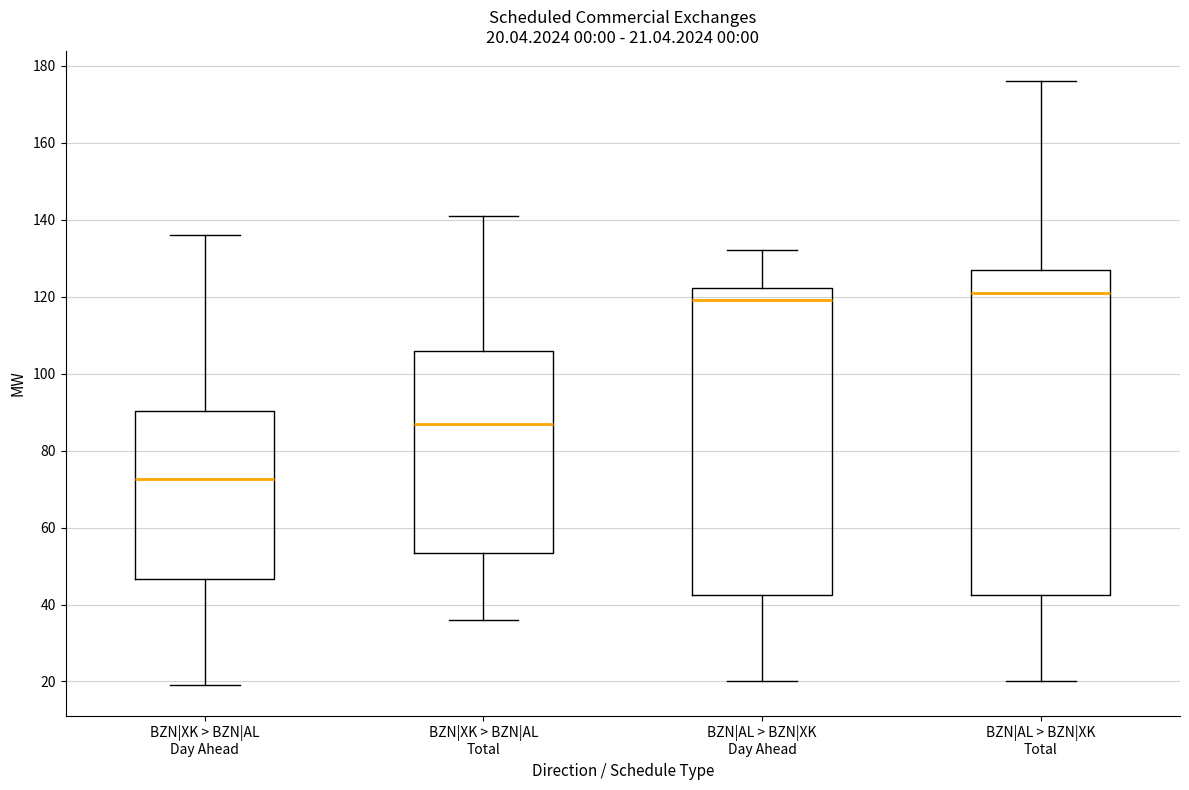

Which box's median line is the lowest?

BZN|XK > BZN|AL Day Ahead